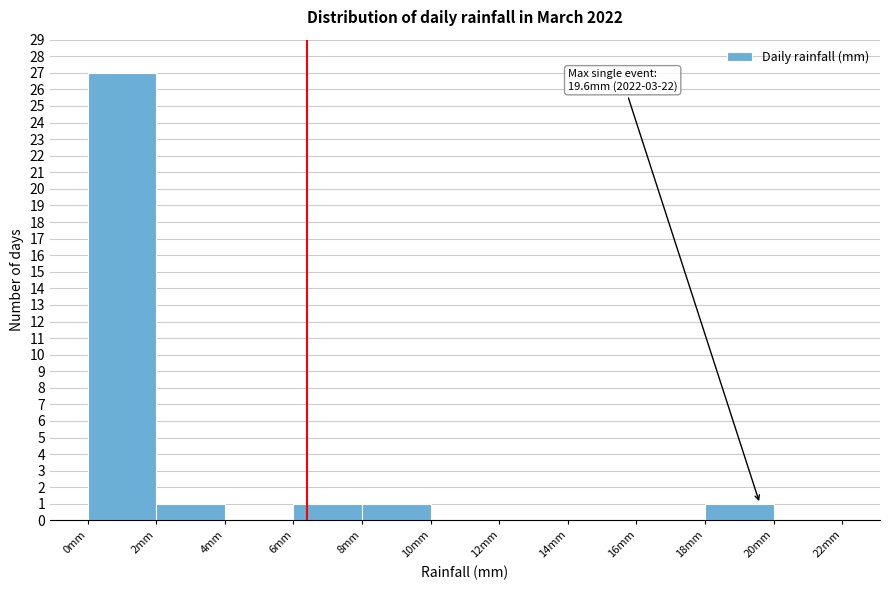

Over which range of the x-axis is the bar tallest?

0 to 2